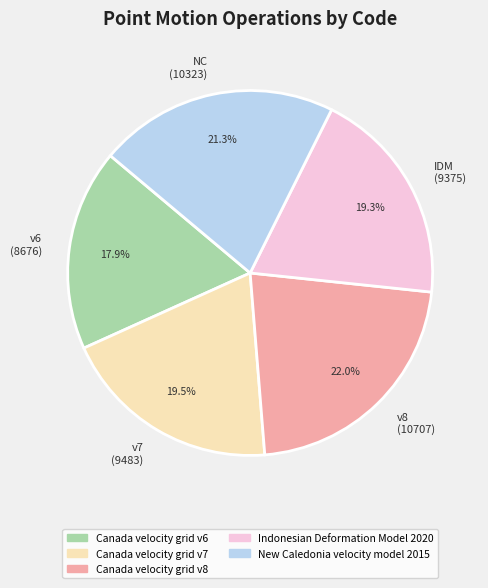

Which category has the biggest portion of the pie?

Canada velocity grid v8